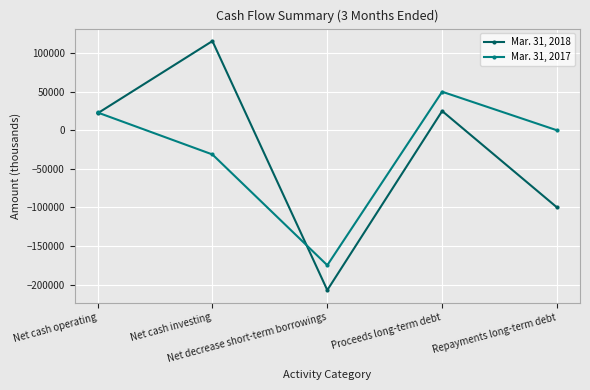

What are all the series names shown in the legend?

Mar. 31, 2018, Mar. 31, 2017